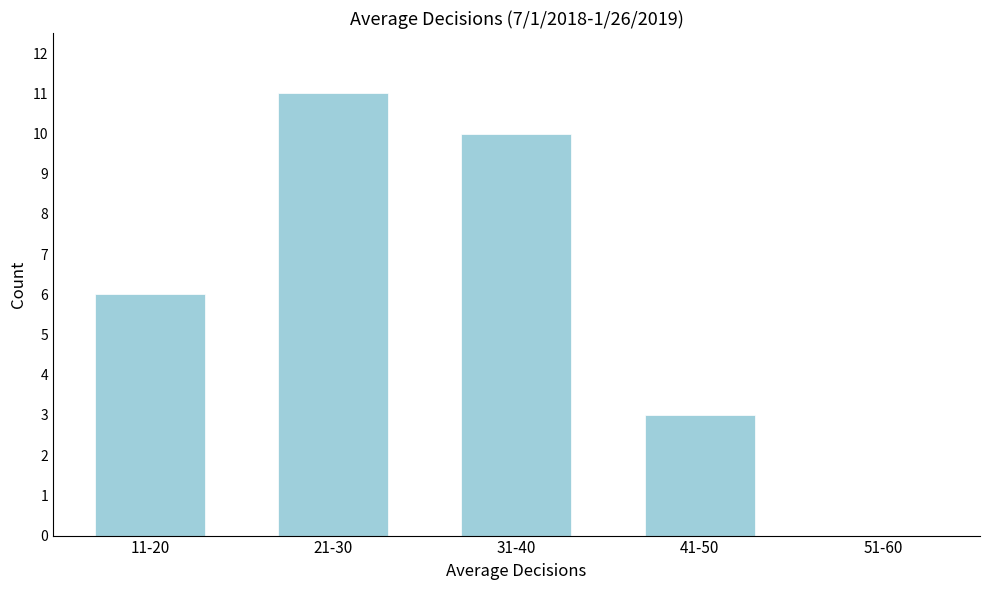

Reading left to right, extract all data points from this chart.

11-20=6	21-30=11	31-40=10	41-50=3	51-60=0